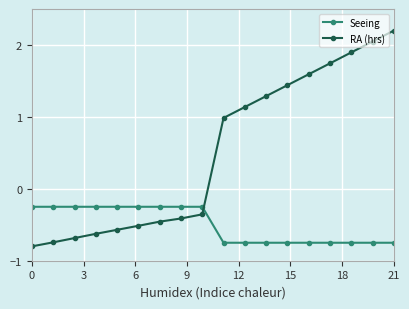

What is the average value of the RA (hrs) series?

0.5